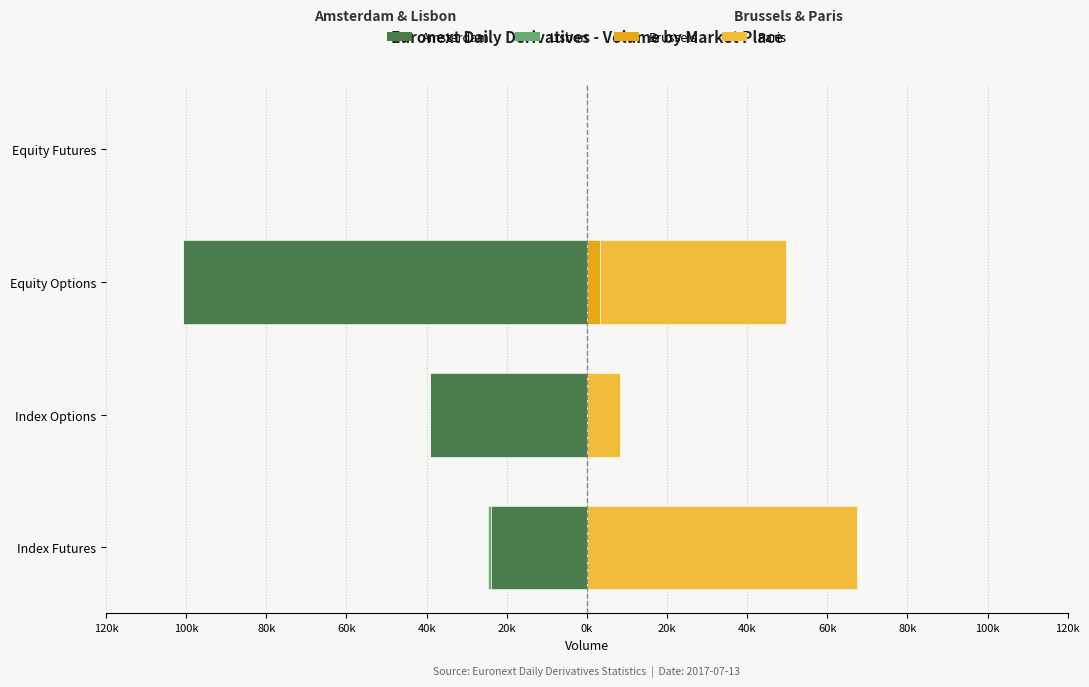

The Amsterdam series shows -19530 at Index Options. True or false?

False